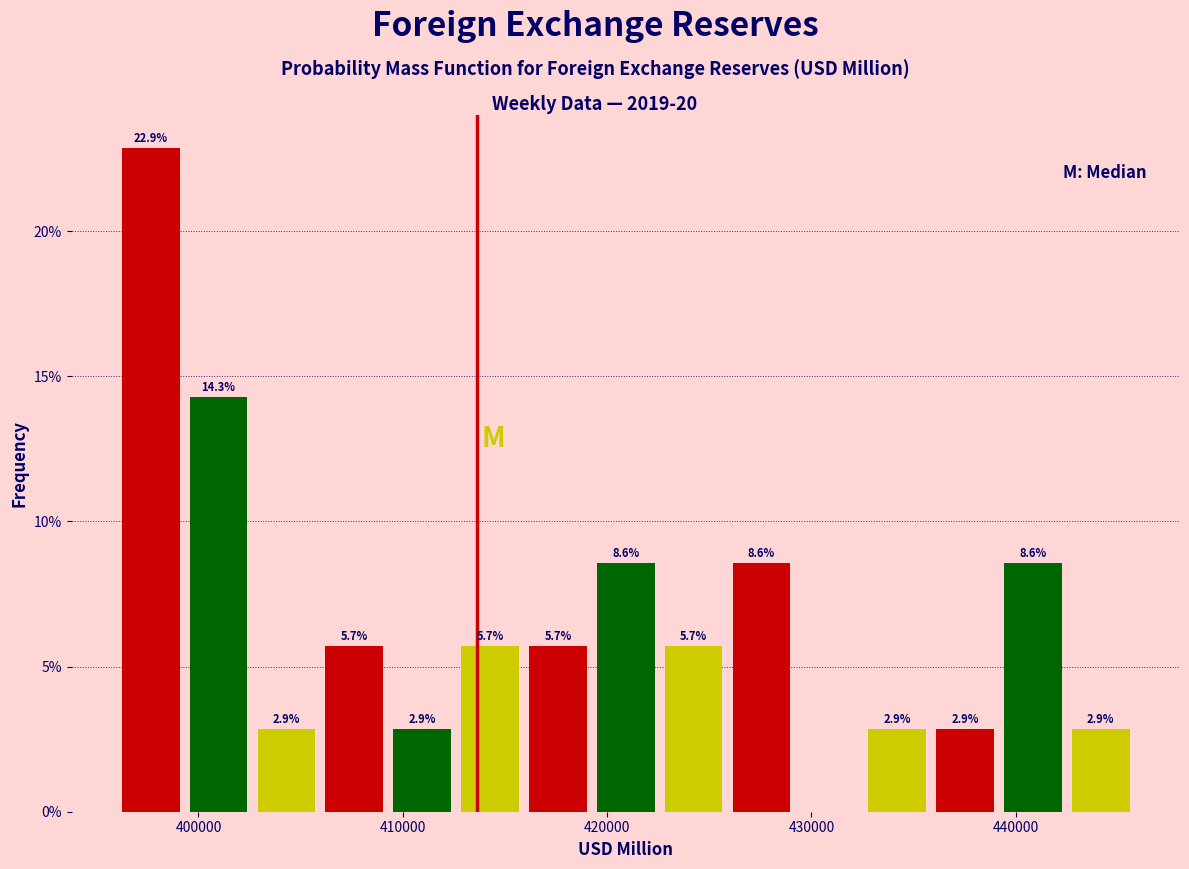

Around what value on the x-axis is the tallest bar? Give the approximate position of its centre, as read against the axis.

398000